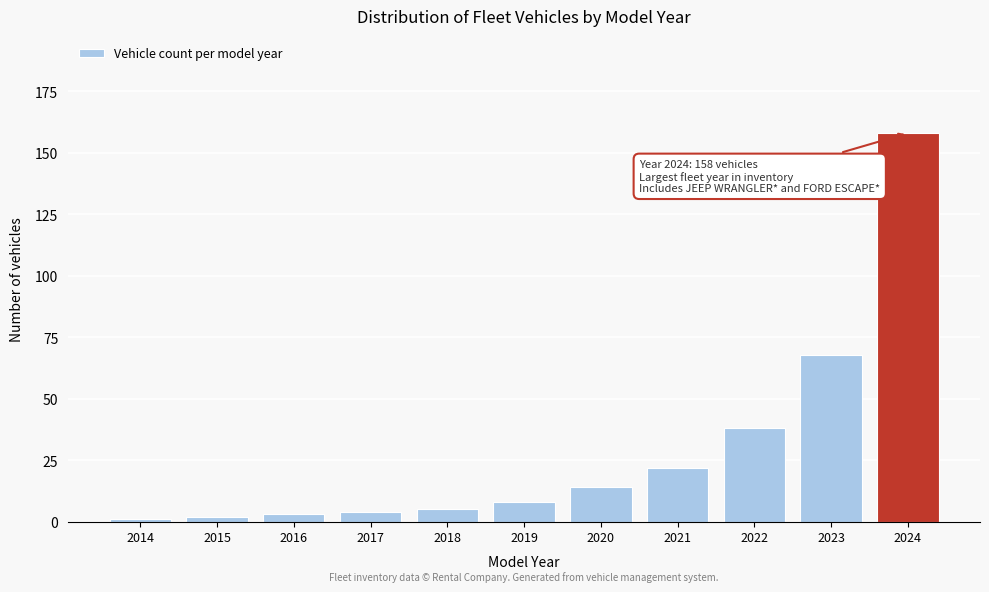

Reading left to right, extract all data points from this chart.

2014=1	2015=2	2016=3	2017=4	2018=5	2019=8	2020=14	2021=22	2022=38	2023=68	2024=158